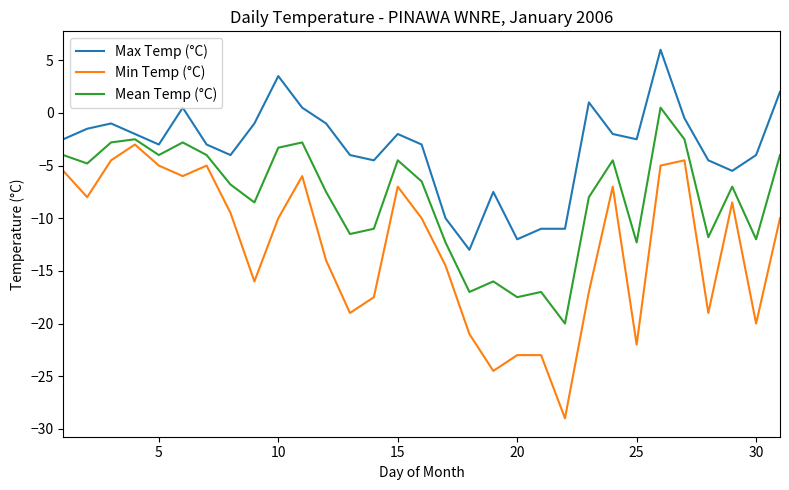

What is the maximum value shown in the chart?

6.0